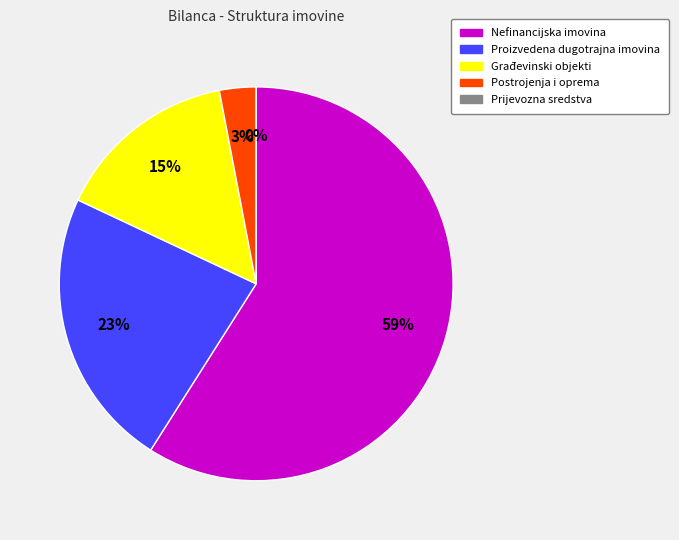

What is the smallest slice in the pie chart?

Prijevozna sredstva